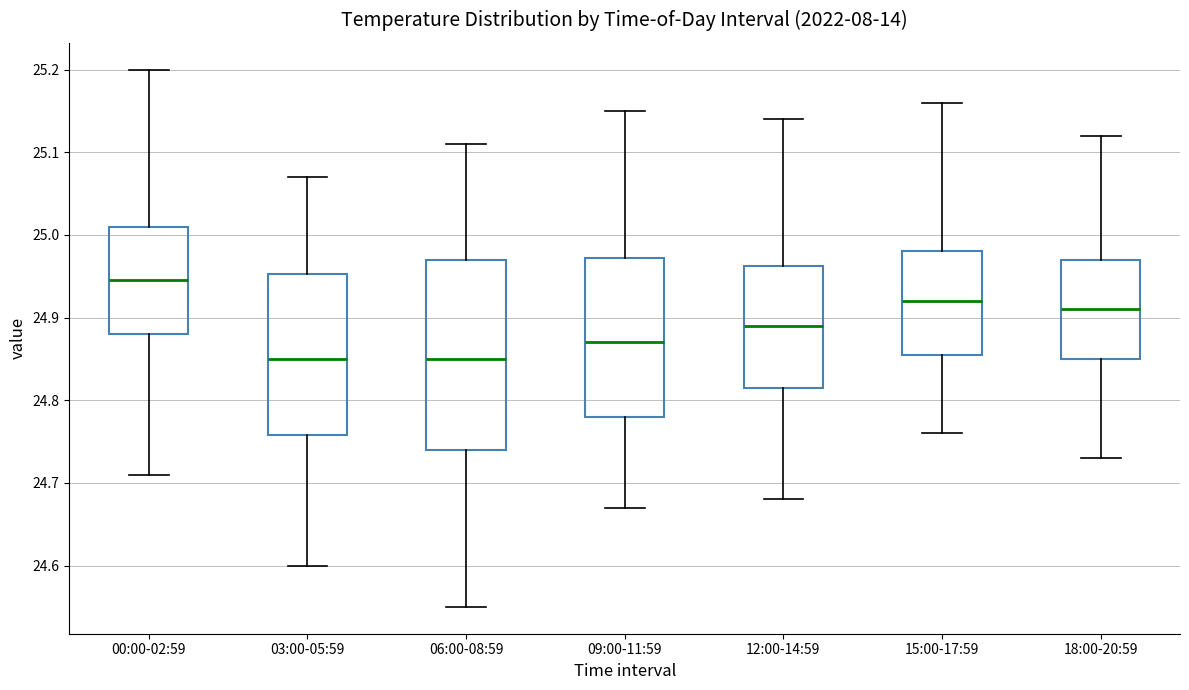

Reading left to right, read every box against the y-axis: the position of its median line, the range the box covers, and the ends of its whiskers. The values are not printed on the chart, so give them approximately, as read against the axis.

00:00-02:59: median 24.95, box 24.88 to 25.01, whiskers 24.71 to 25.20
03:00-05:59: median 24.85, box 24.76 to 24.95, whiskers 24.60 to 25.07
06:00-08:59: median 24.85, box 24.74 to 24.97, whiskers 24.55 to 25.11
09:00-11:59: median 24.87, box 24.78 to 24.97, whiskers 24.67 to 25.15
12:00-14:59: median 24.89, box 24.82 to 24.96, whiskers 24.68 to 25.14
15:00-17:59: median 24.92, box 24.86 to 24.98, whiskers 24.76 to 25.16
18:00-20:59: median 24.91, box 24.85 to 24.97, whiskers 24.73 to 25.12